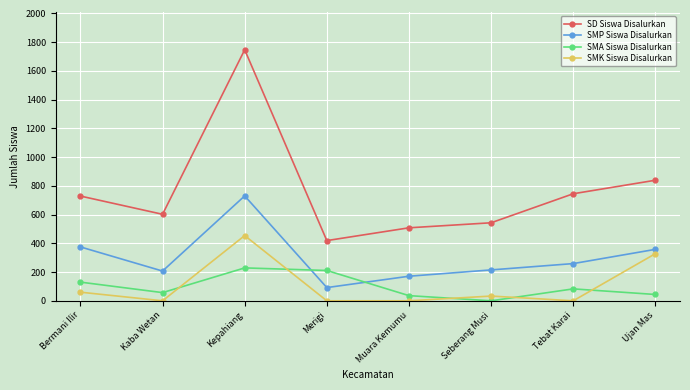

What is the approximate value of SMA Siswa Disalurkan at Kepahiang?

229